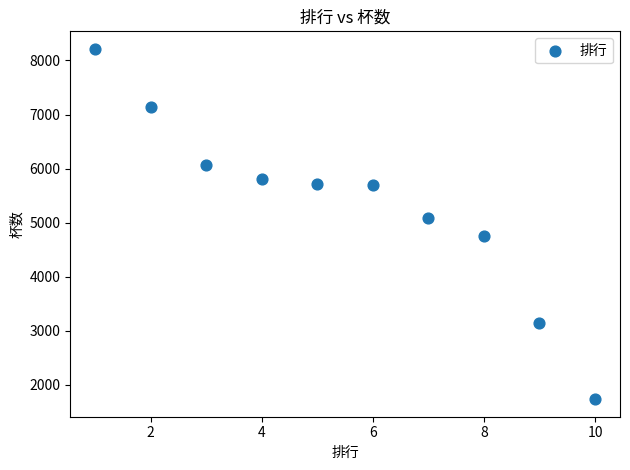

What is the range of X values (max minus min)?

9